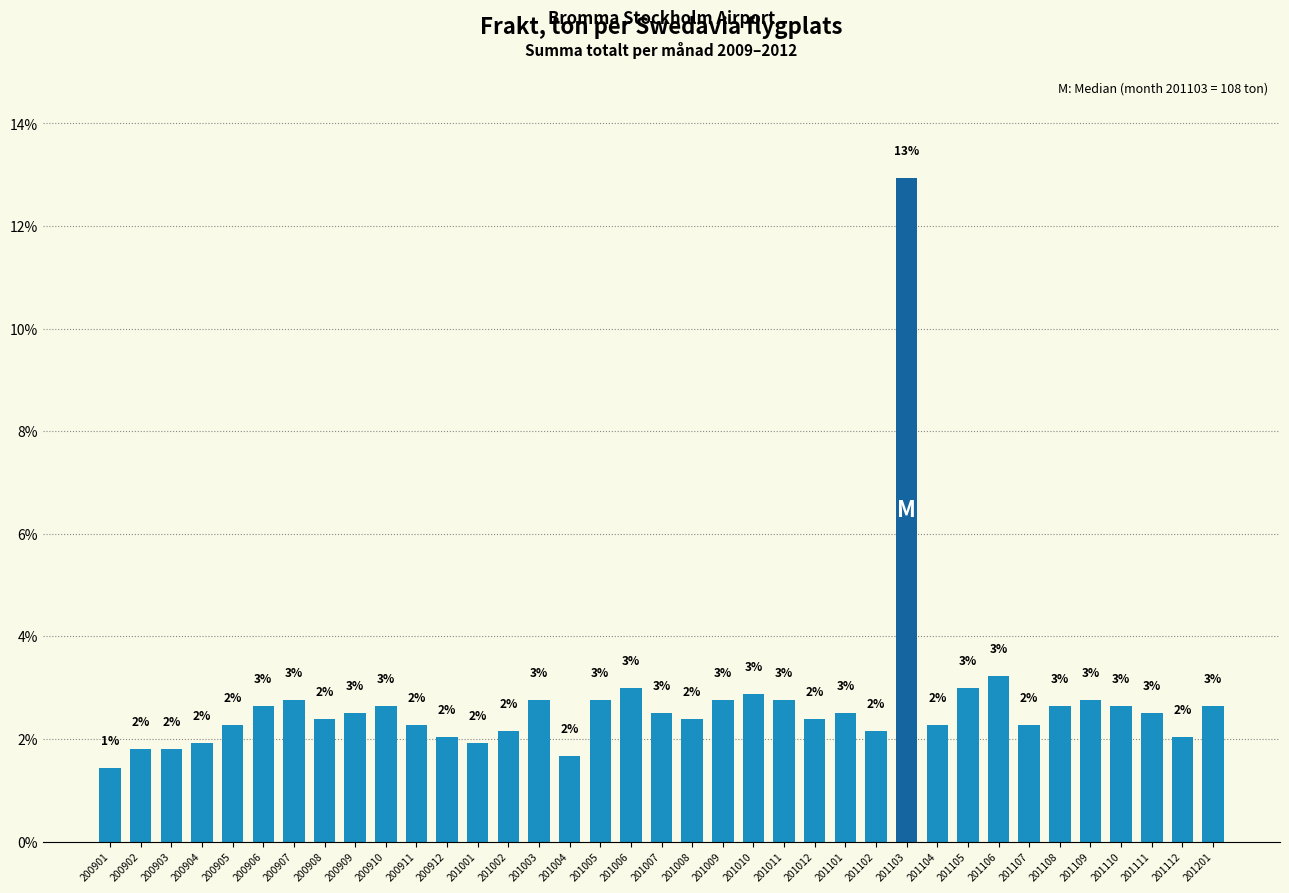

Between 201010 and 201201, which is larger?

201010